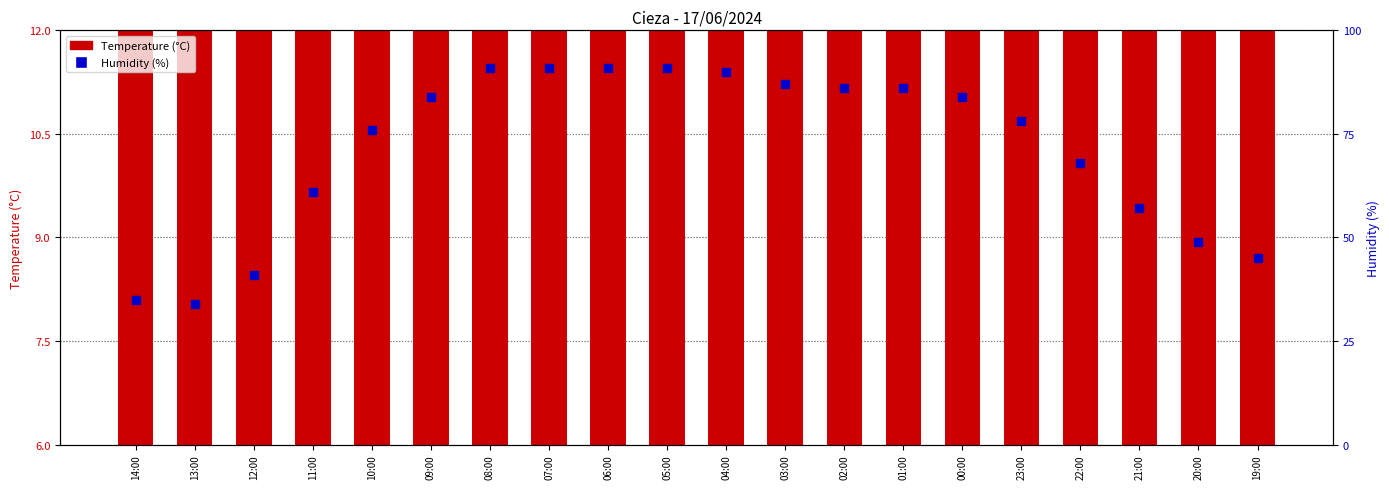

Which series has the largest Y range (max minus min)?

Humidity (%)